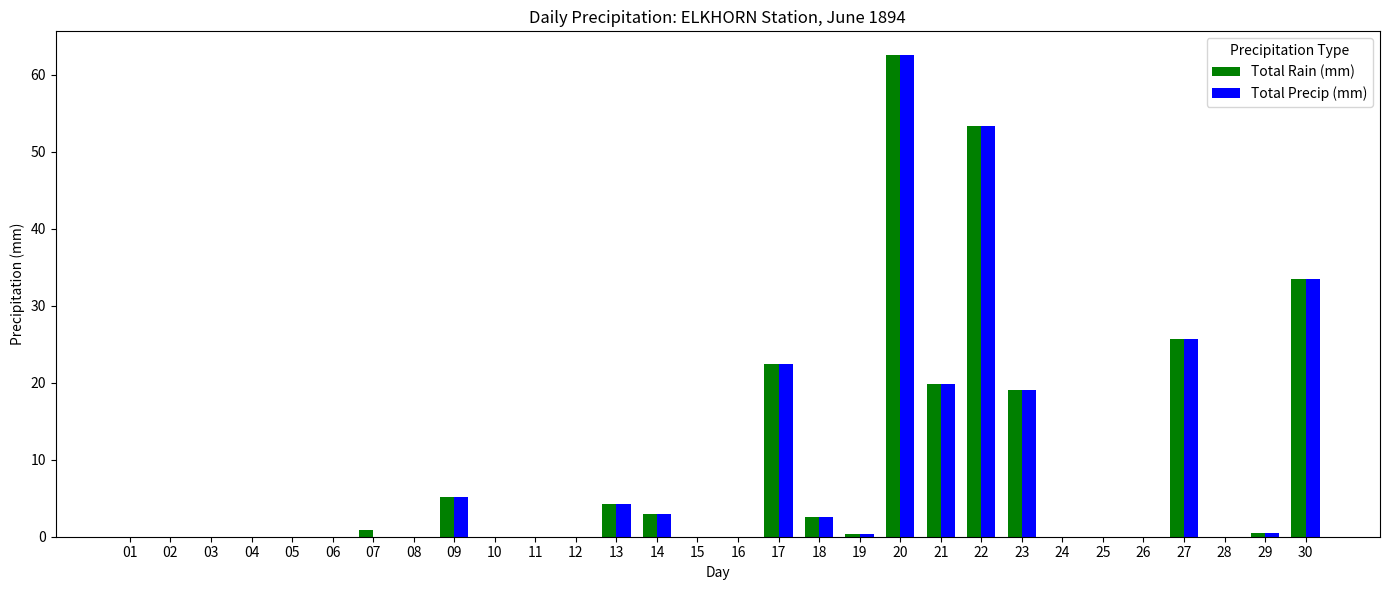

Where is Total Rain (mm) nearest to the value 31?

30